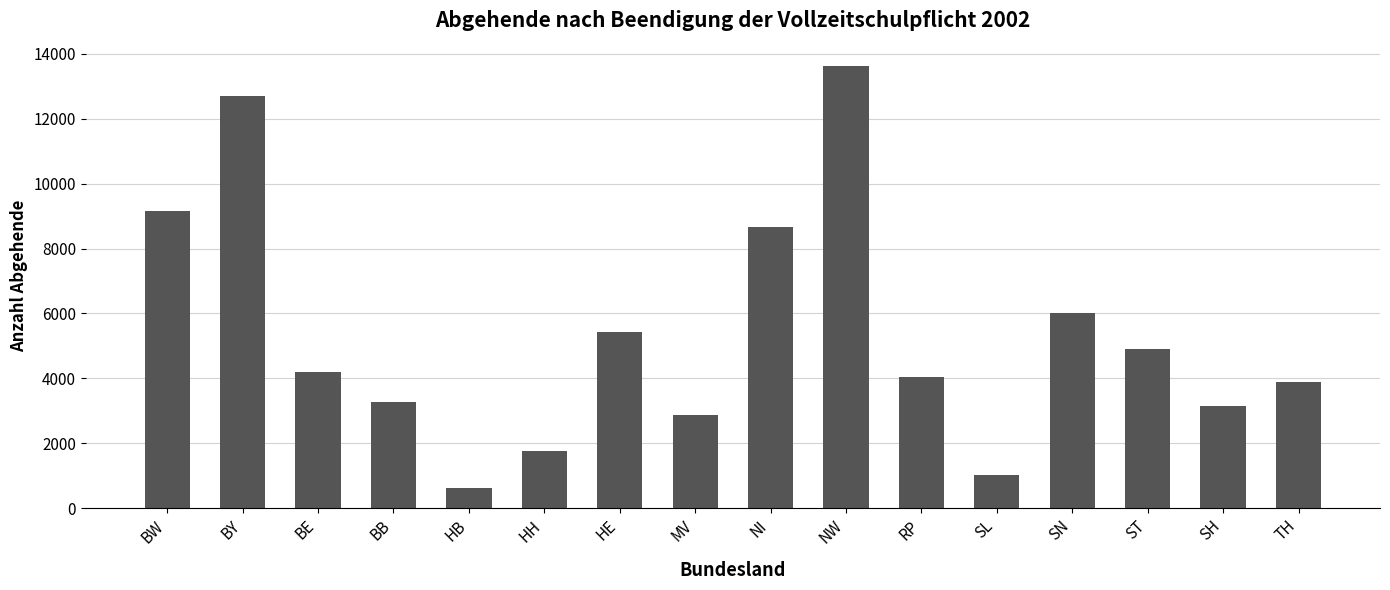

The value at MV is 2886. True or false?

True